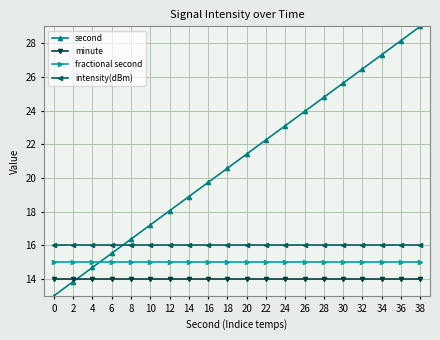

How many data points does each series have?

20